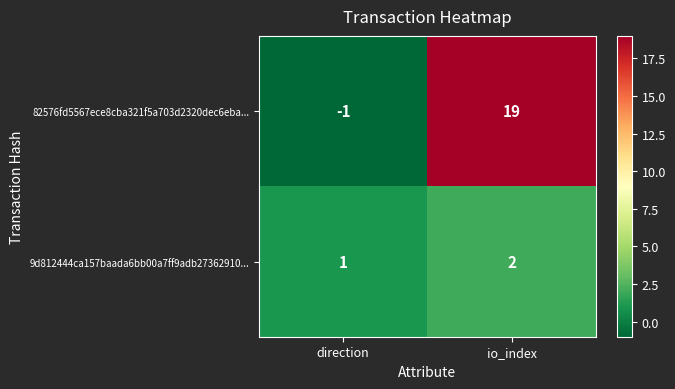

Reading right to left, list all the values displayed in this chart.

82576fd5567ece8cba321f5a703d2320dec6eba...: 19	-1
9d812444ca157baada6bb00a7ff9adb27362910...: 2	1